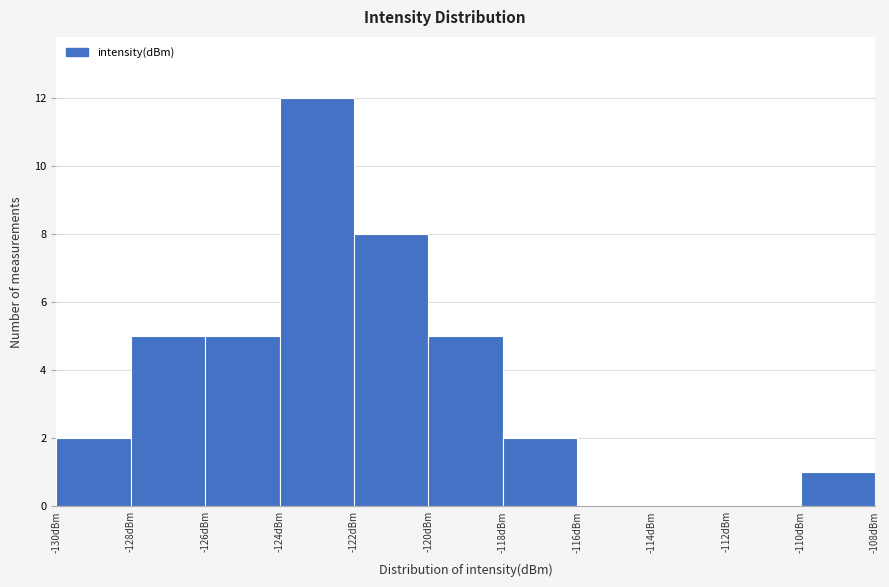

What is the height of the bar covering -128 to -126 on the x-axis? The values are not printed on the chart, so give them approximately, as read against the axis.

5